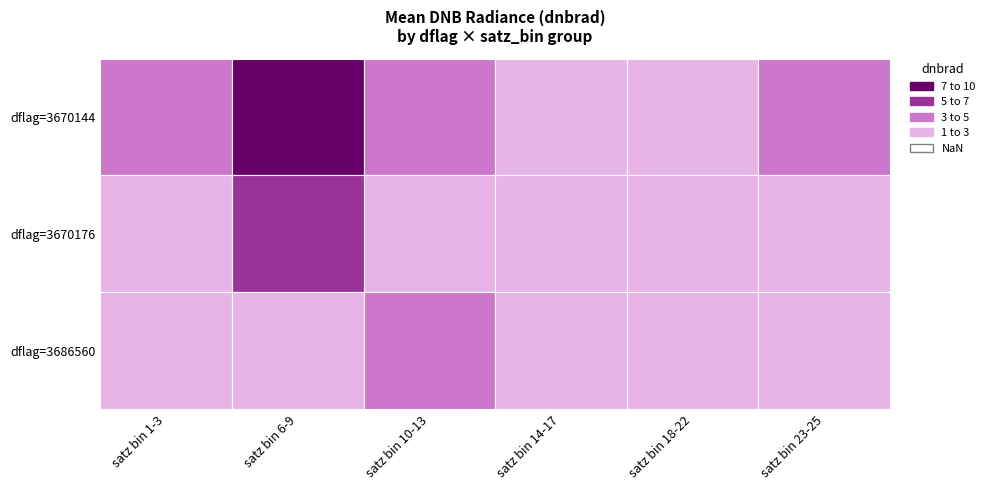

What is the difference between the highest and lowest values at 6?

5.6